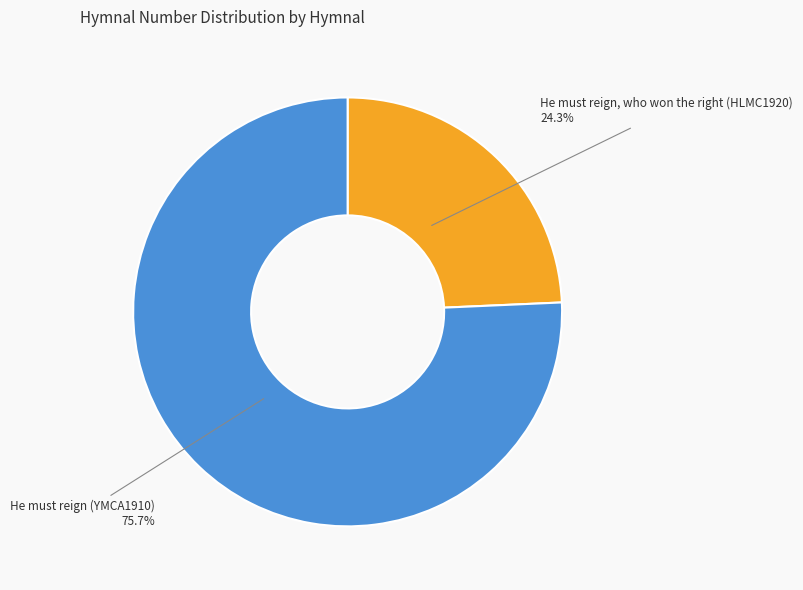

How much of the chart is everything except He must reign (YMCA1910)?

24.3%